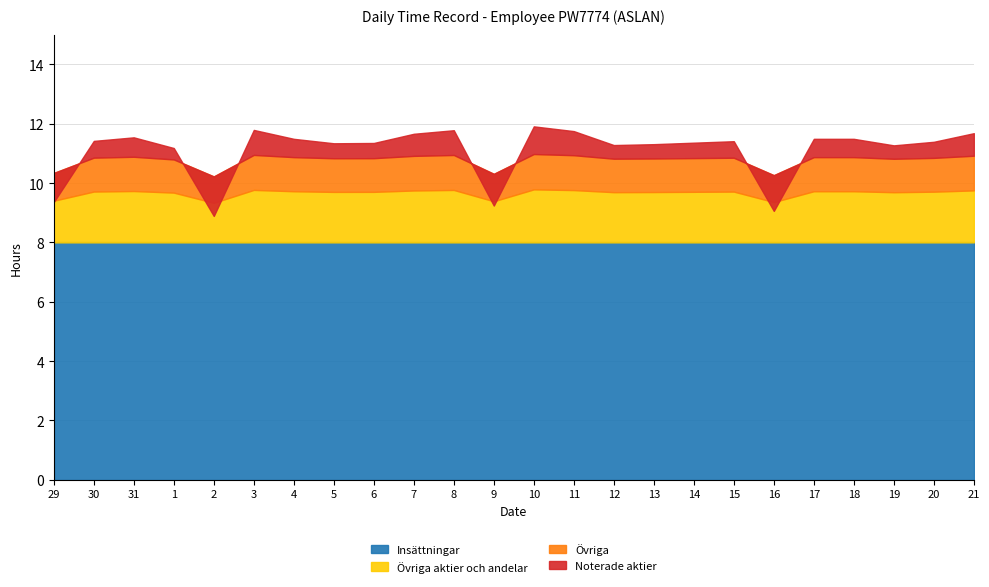

The value at 21 is 19.7. True or false?

False